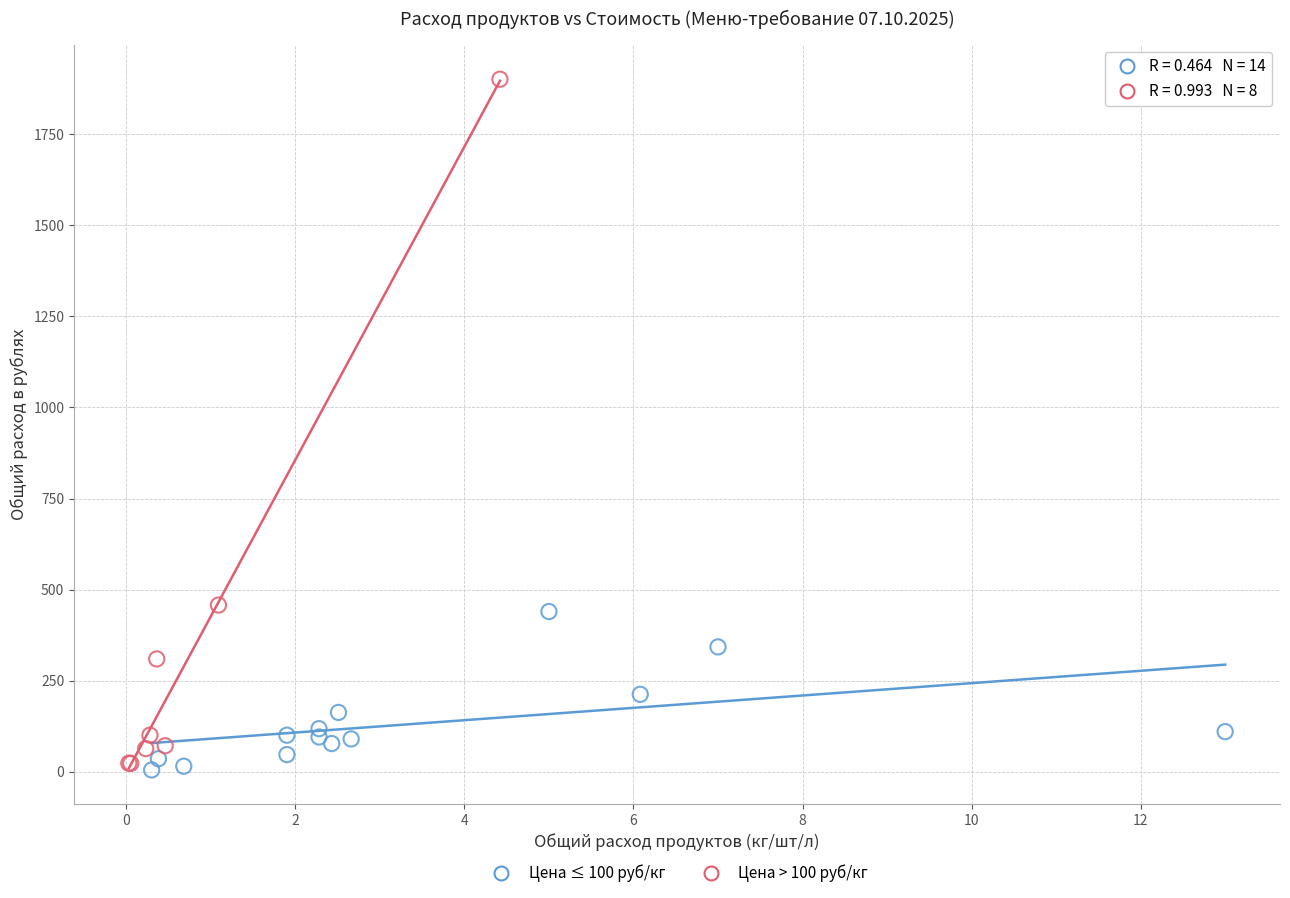

Which series has the largest Y range (max minus min)?

Цена > 100 руб/кг